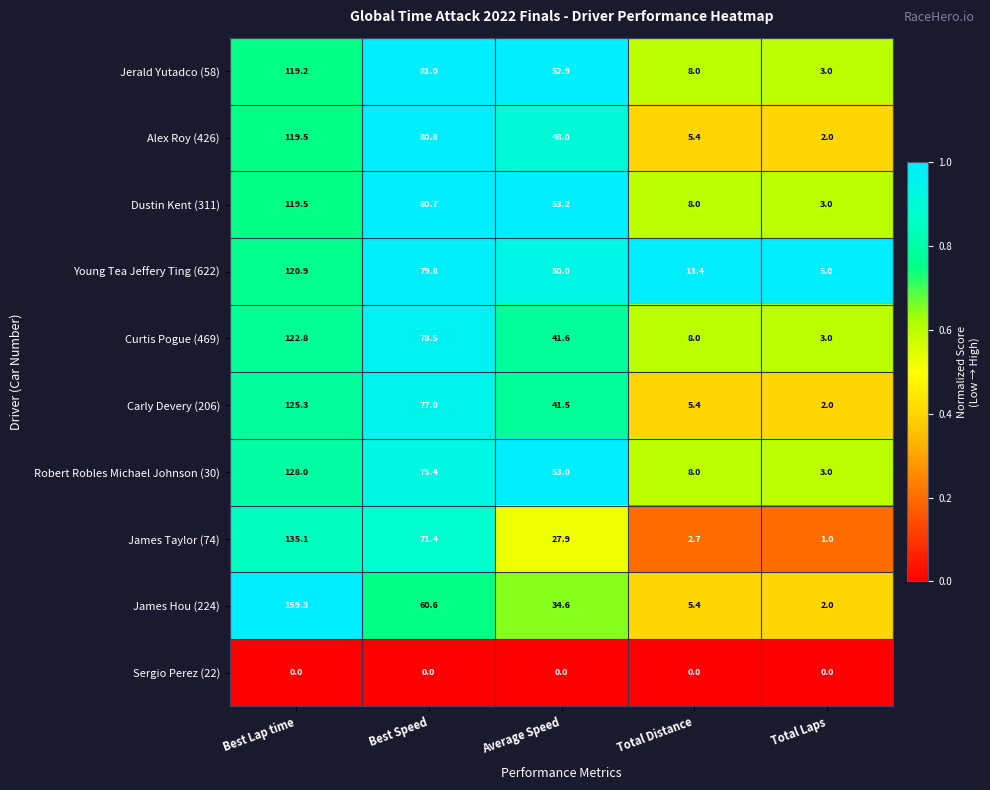

What is the difference between the second highest and second lowest values in the Carly Devery (206) series?

71.6